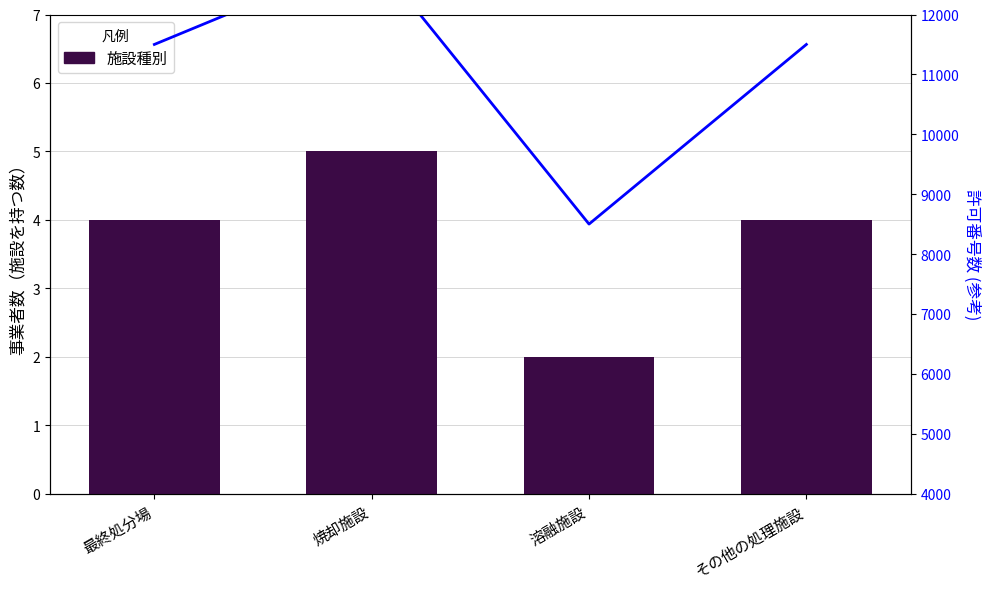

What is the sum of all 施設種別 values?

15